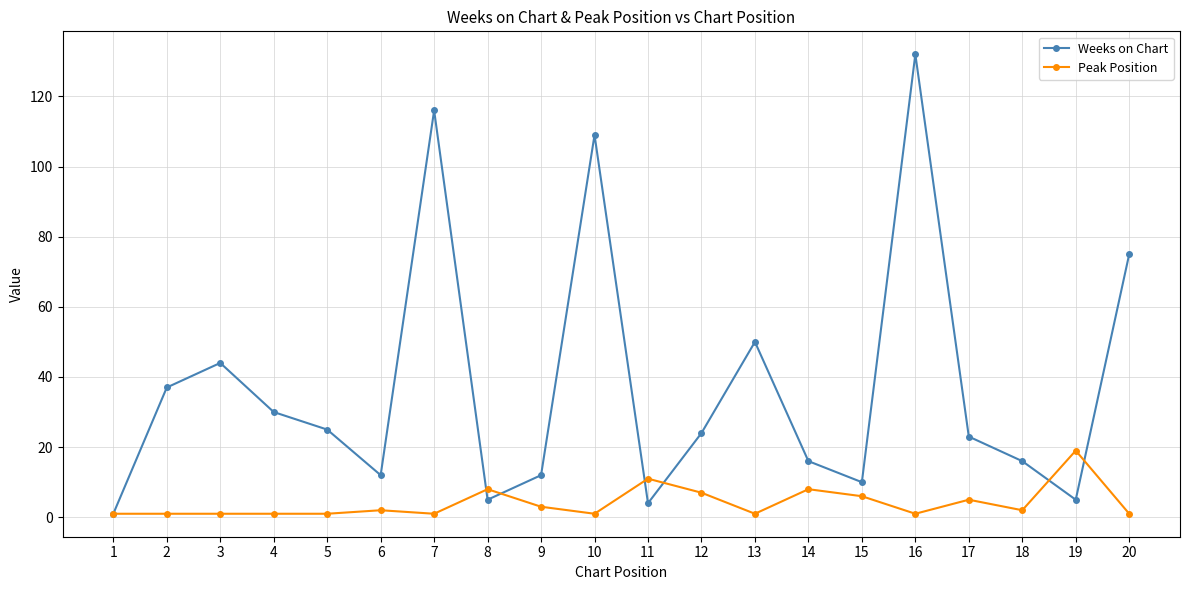

The Weeks on Chart series shows 19 at 2. True or false?

False